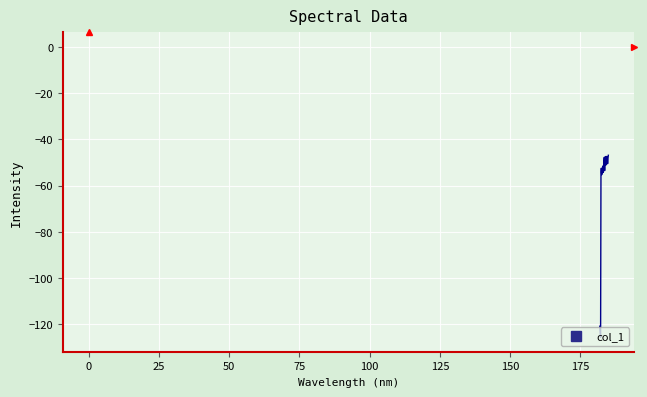

What is the difference between the maximum and minimum values?

78.7